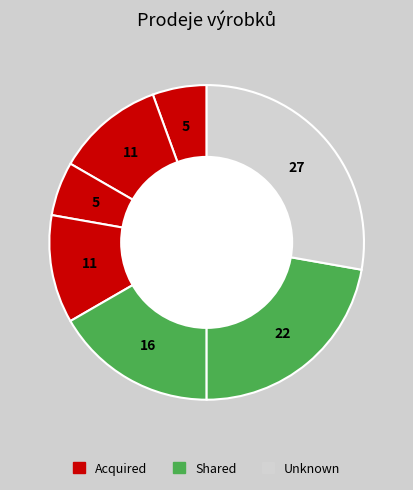

How many slices are in this pie chart?

7